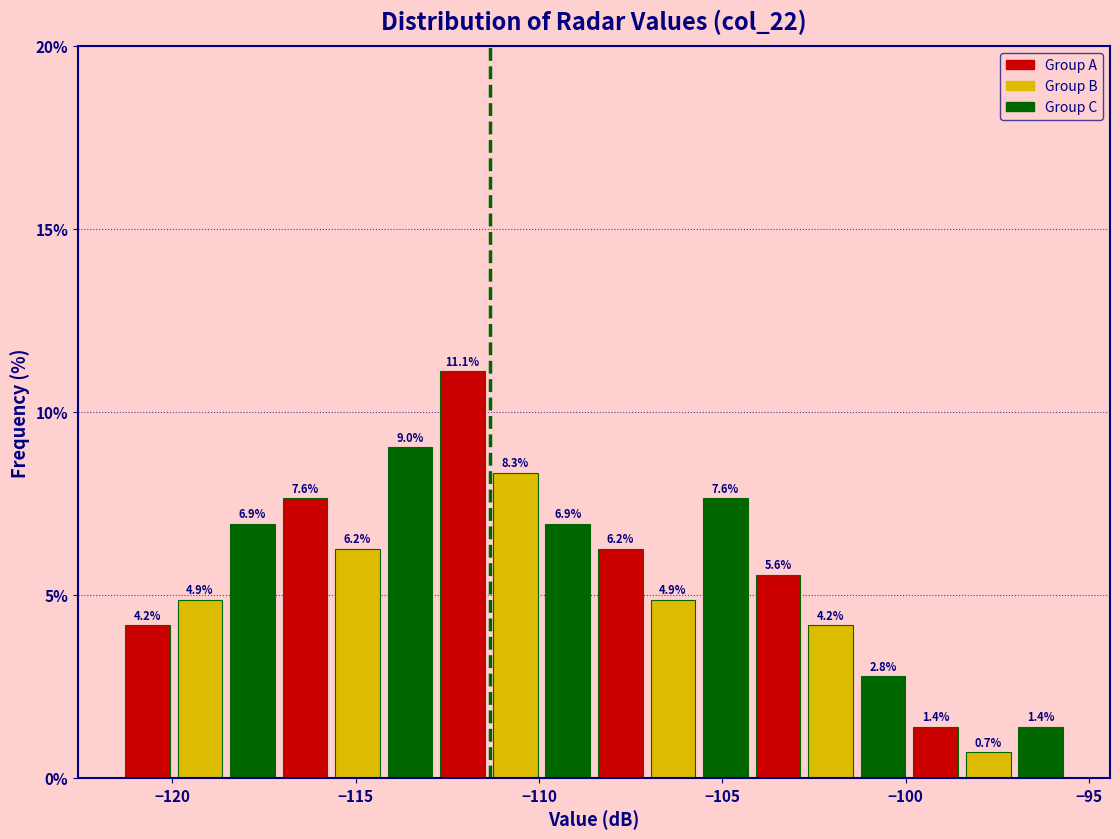

Around what value on the x-axis is the tallest bar? Give the approximate position of its centre, as read against the axis.

-112.0